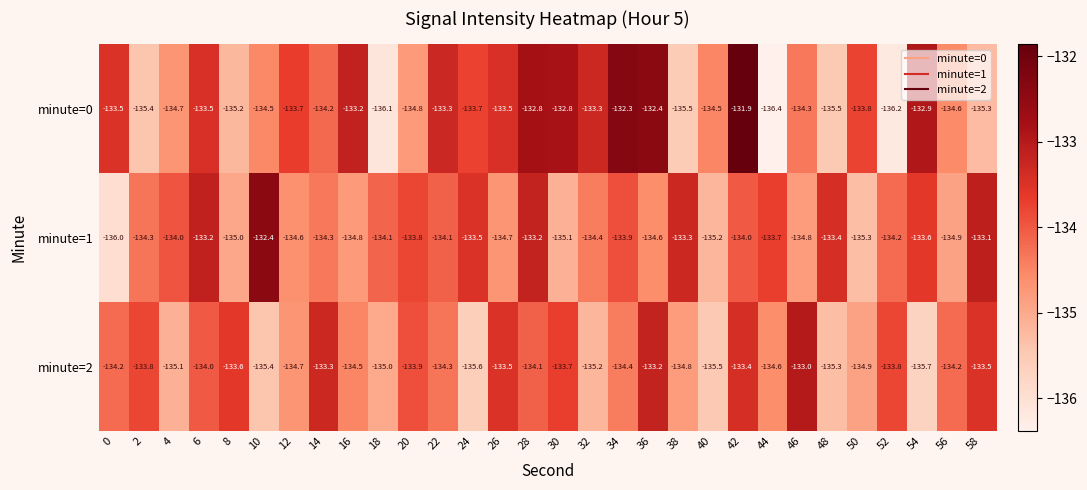

What is the smallest value displayed?

-136.4